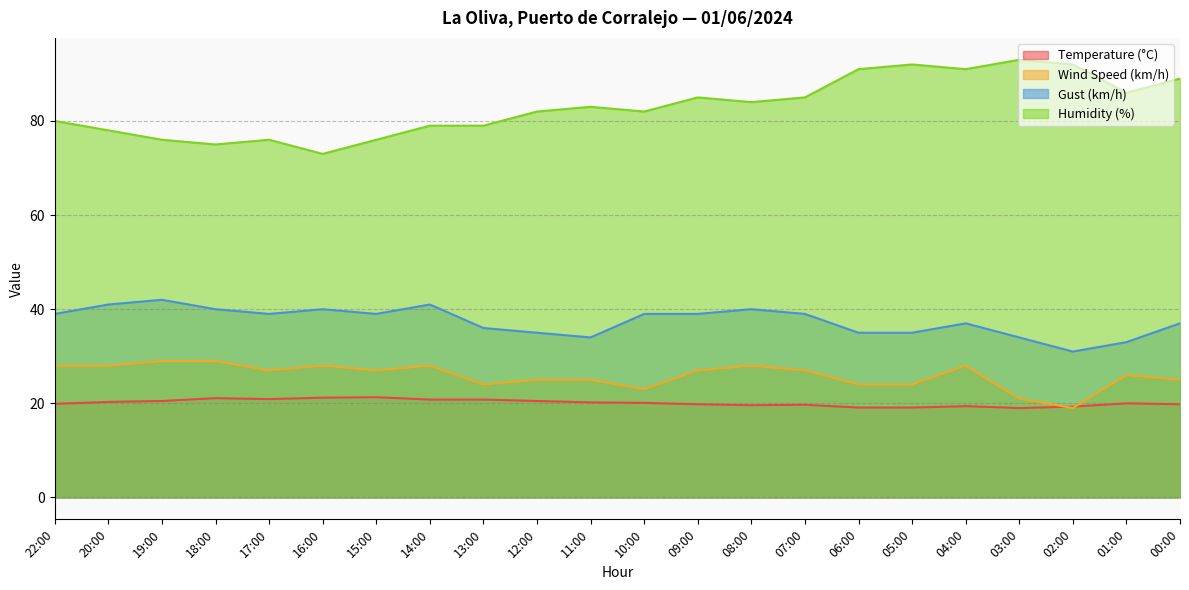

What is the maximum value for Temperature (°C)?

21.3